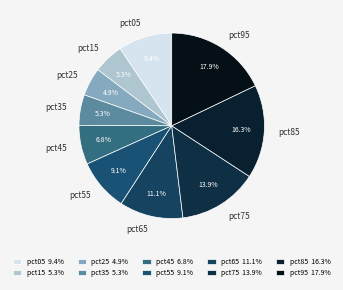

Count the number of slices in the pie.

10